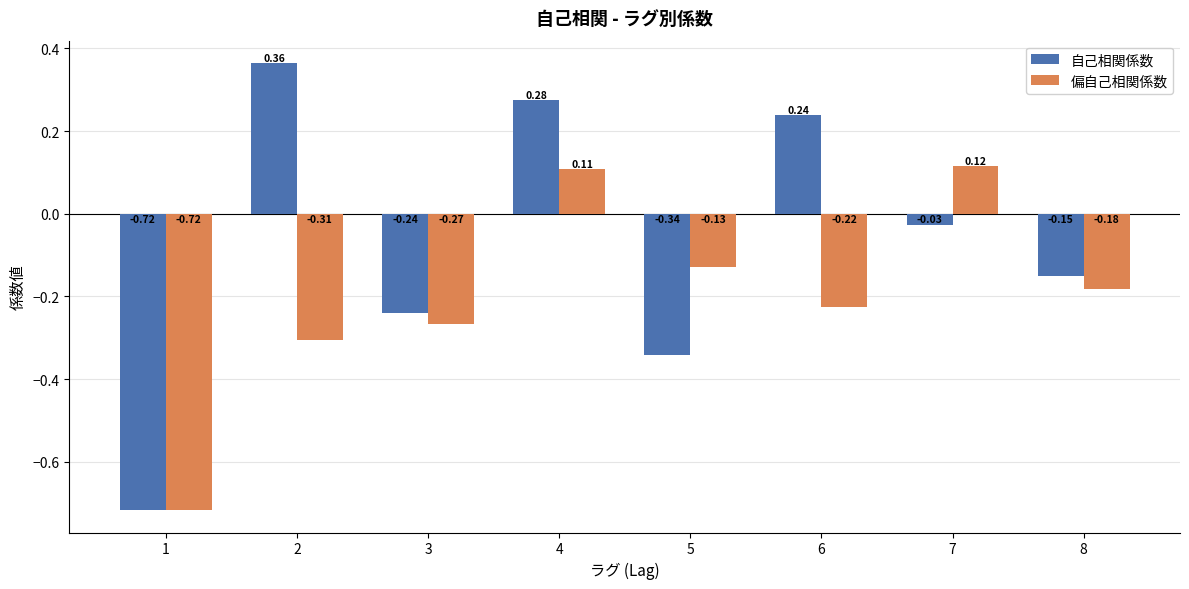

What are all the series names shown in the legend?

自己相関係数, 偏自己相関係数